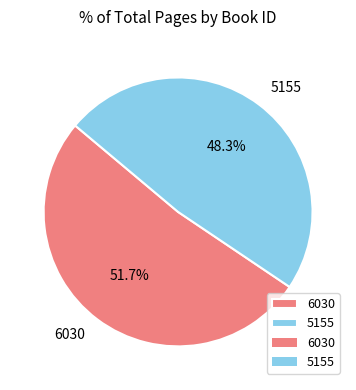

Approximately how many times larger is the value at 5155 compared to 6030?

0.9